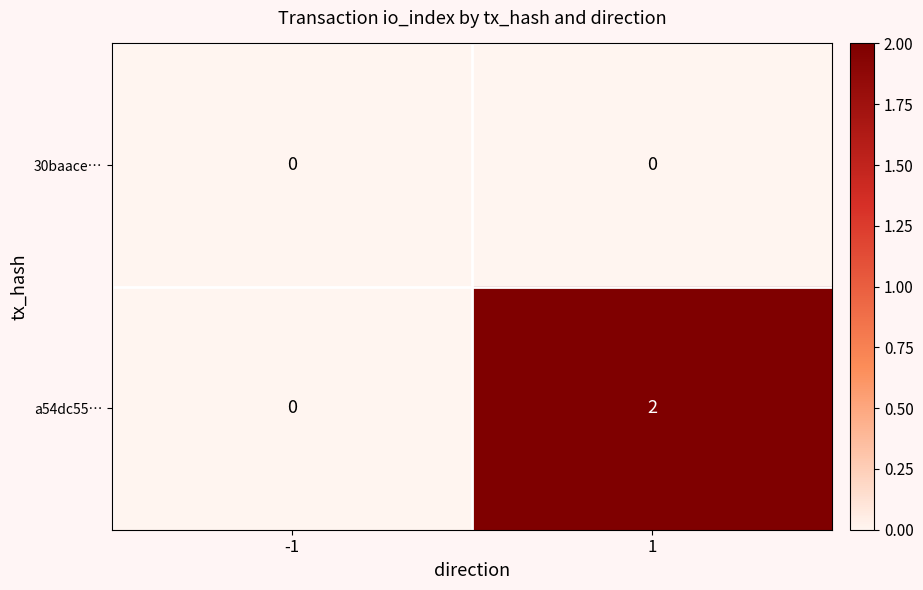

True or false: a54dc55… has a value of 2 at 1.

True